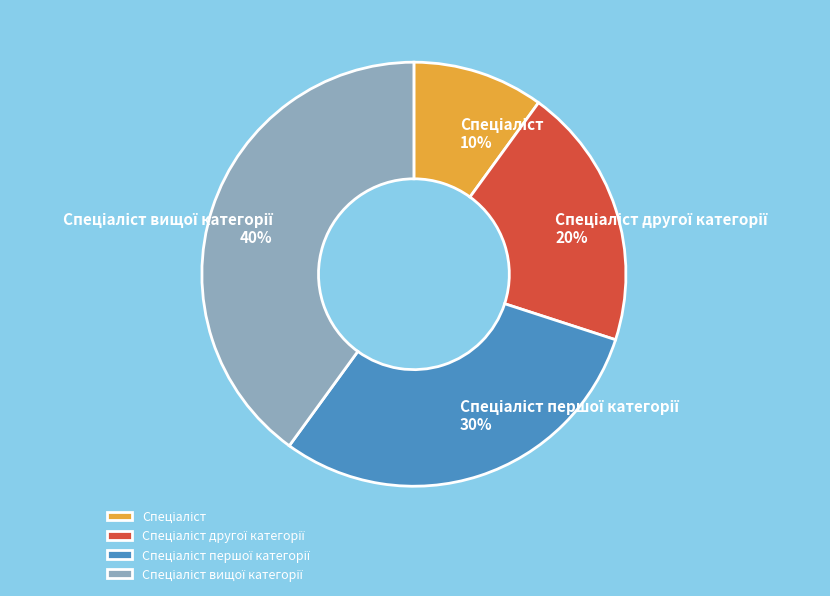

Does any single category account for the majority?

No